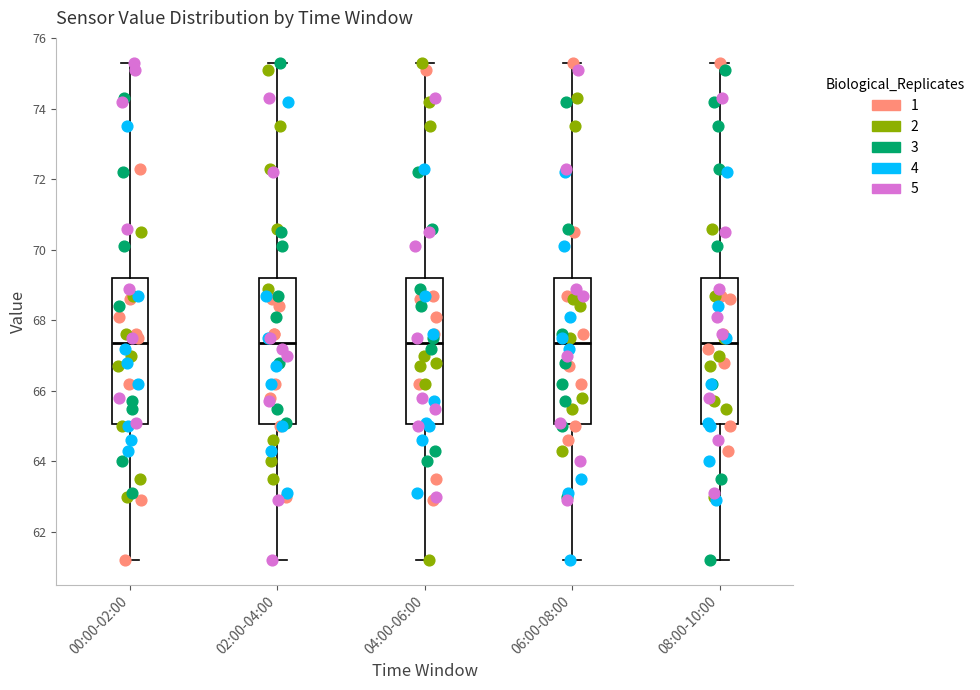

Where is the lower edge of the box for 04:00-06:00 on the y-axis? The values are not printed on the chart, so give them approximately, as read against the axis.

65.0